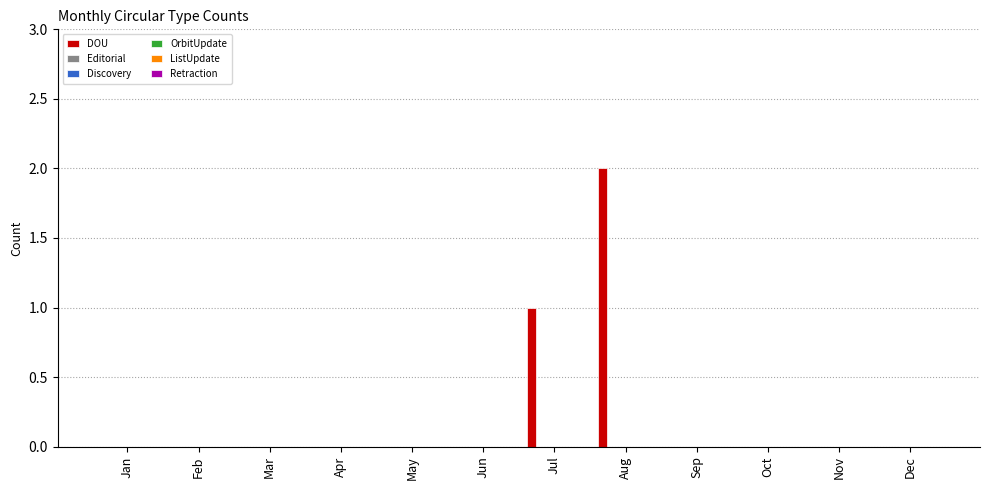

What is the sum of all values?

3